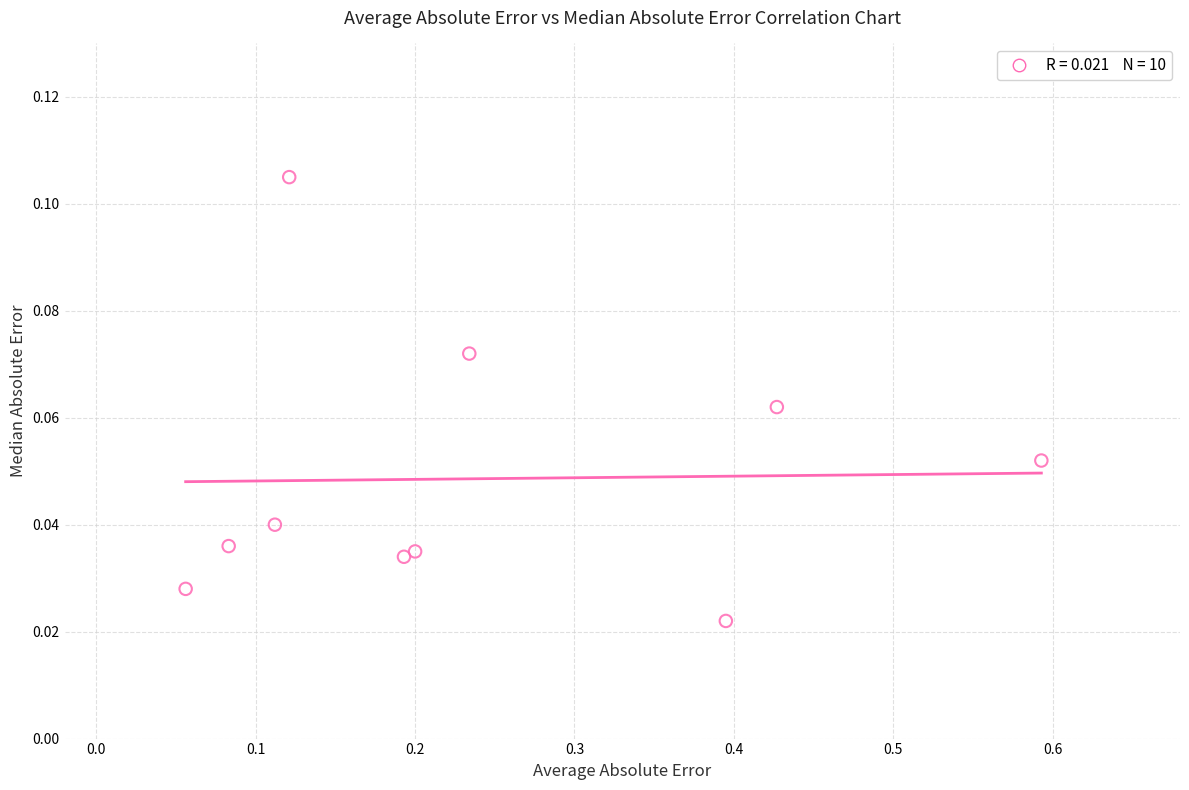

What is the range of X values (max minus min)?

0.5